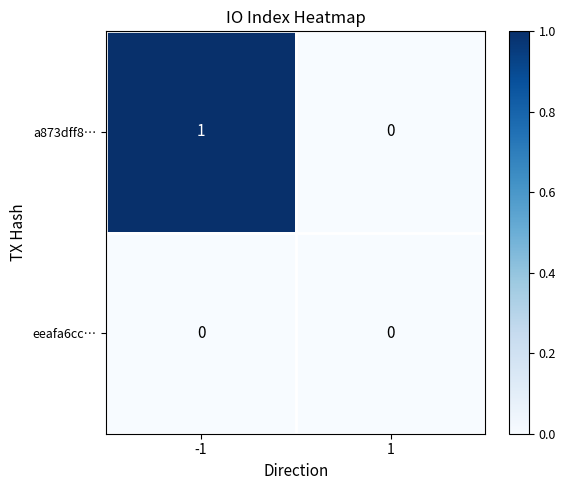

Reading right to left, transcribe all the data shown in this chart.

a873dff8…: 1=0	-1=1
eeafa6cc…: 1=0	-1=0